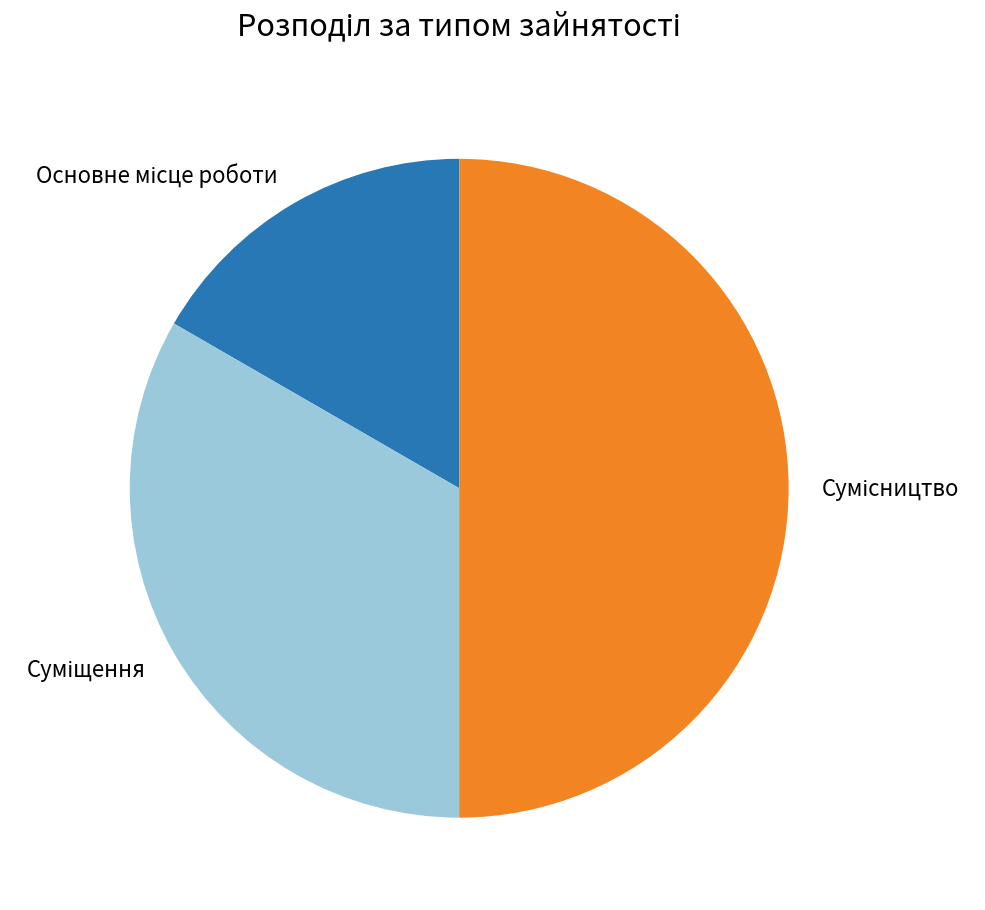

Count the number of slices in the pie.

3